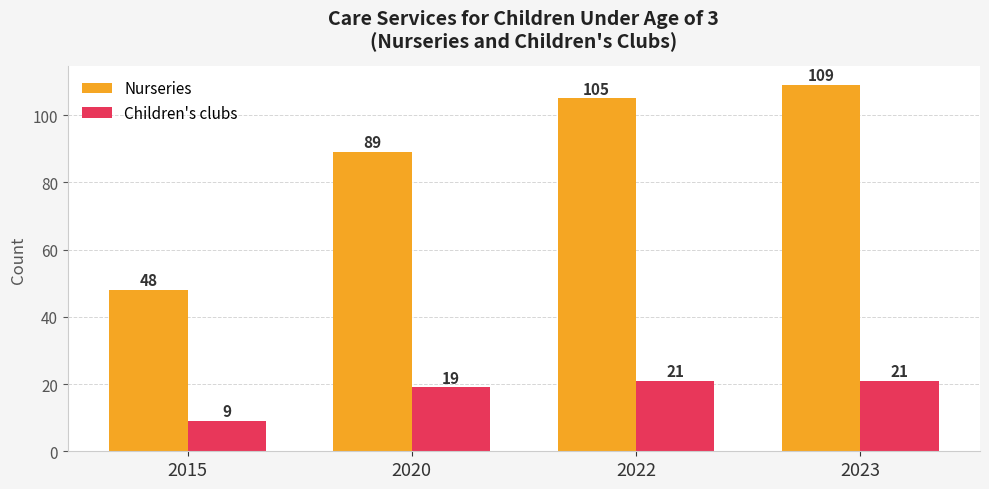

What is the sum of all Children's clubs values?

70